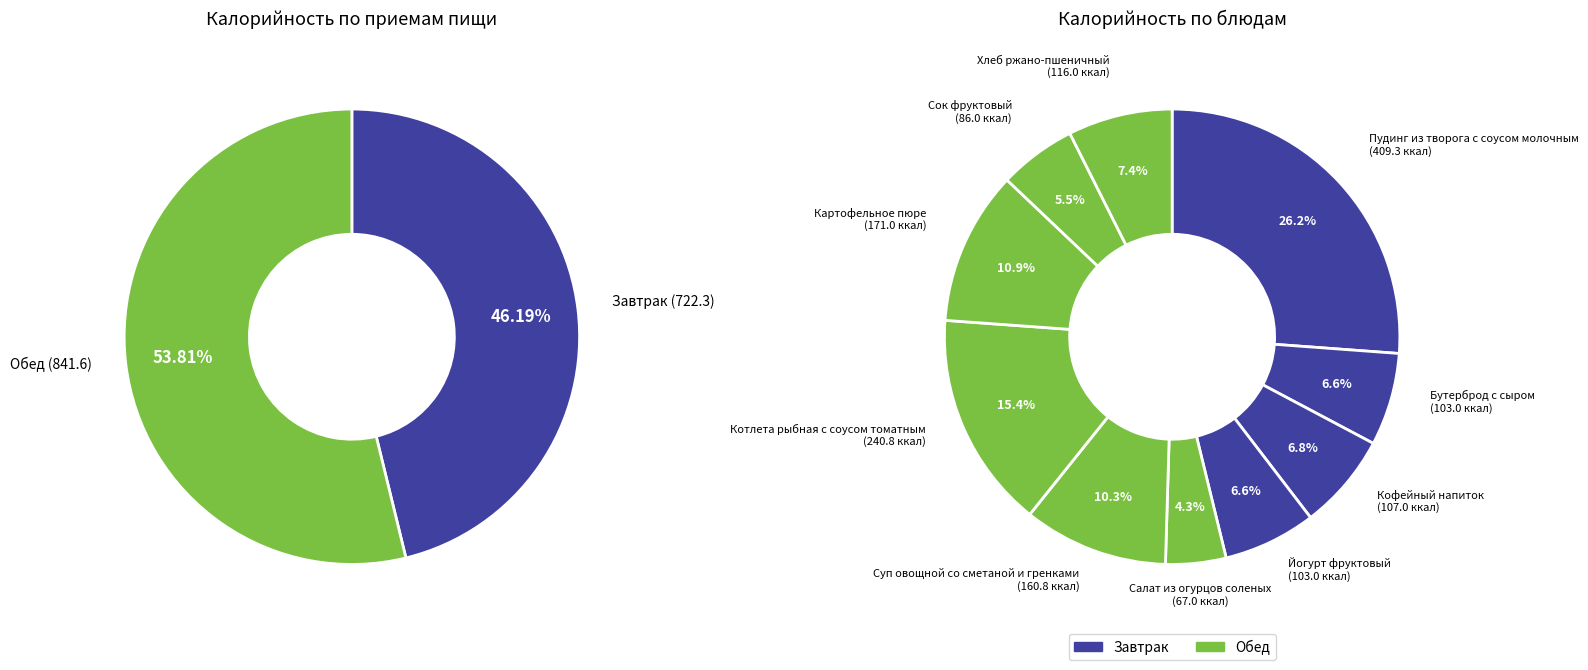

What portion of the pie excludes Обед?

46.2%